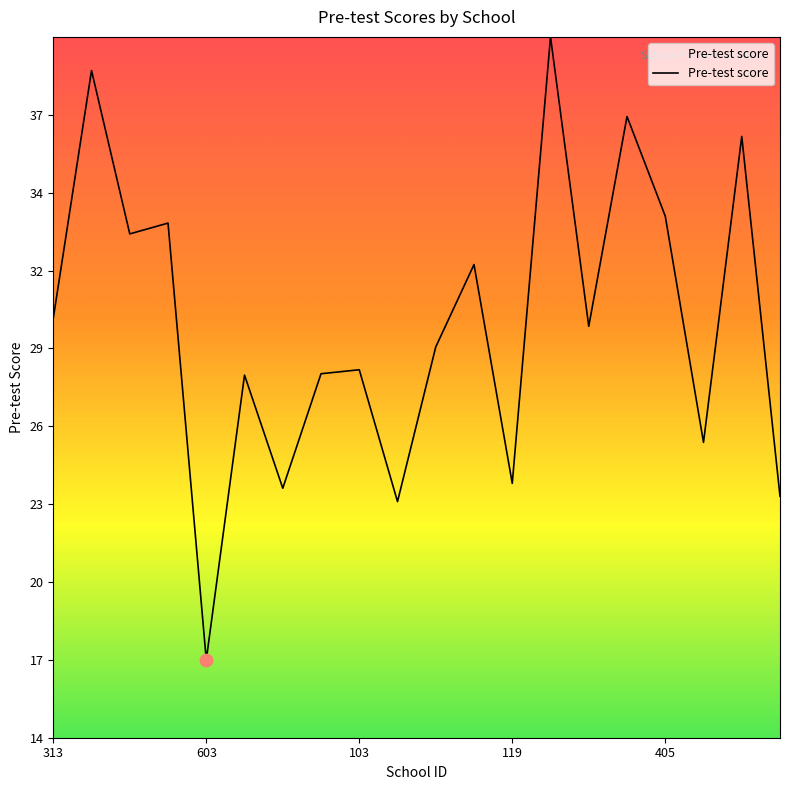

Does the chart have visible grid lines?

No